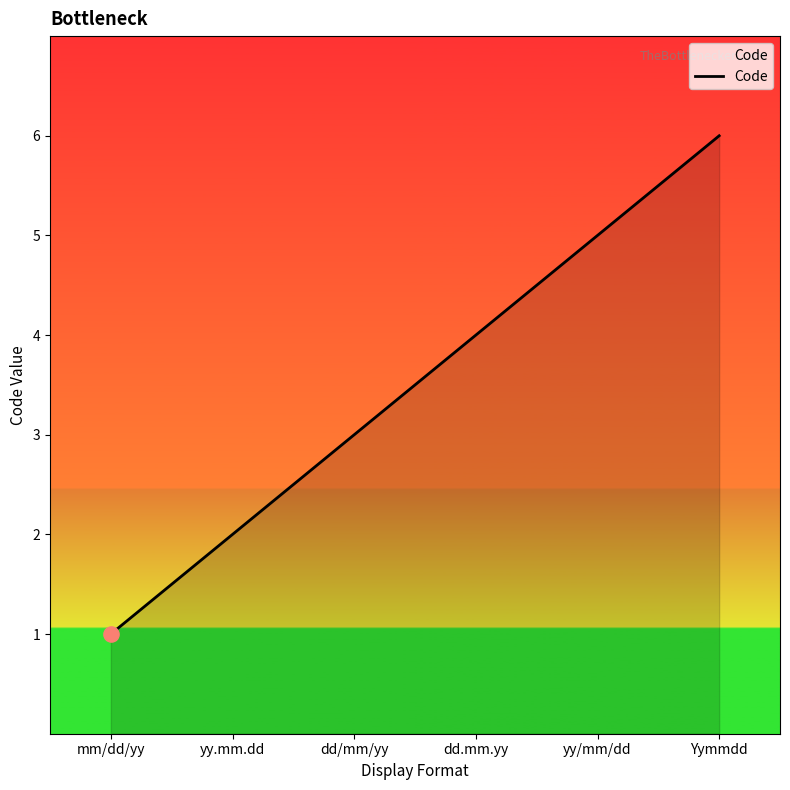

What is the change in value from yy/mm/dd to Yymmdd?

+1